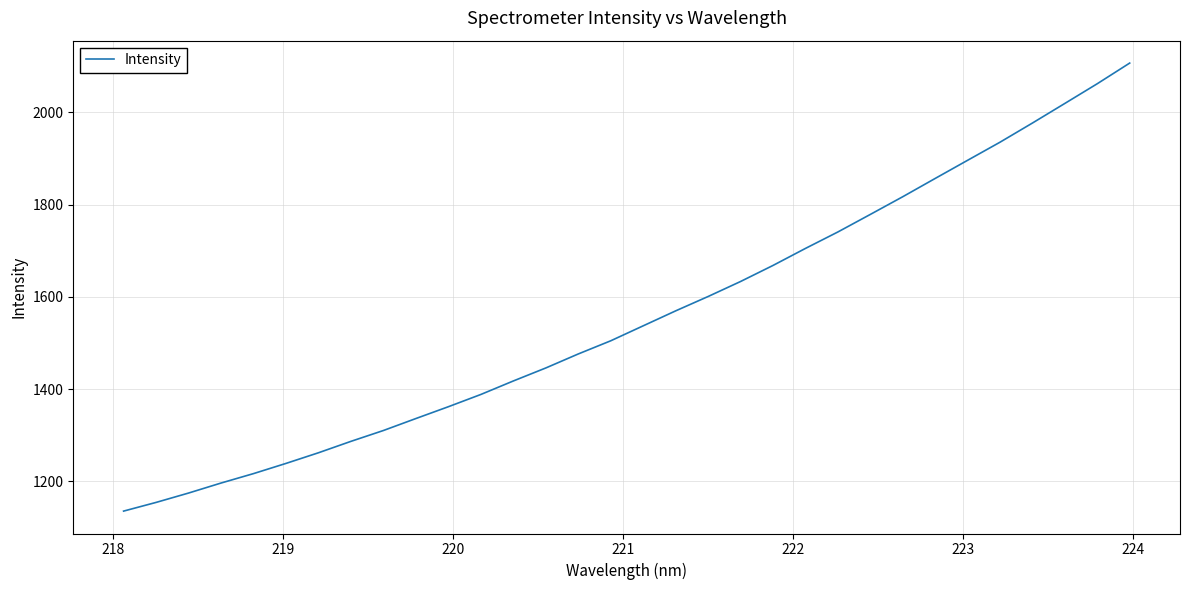

What is the maximum value shown in the chart?

2106.6